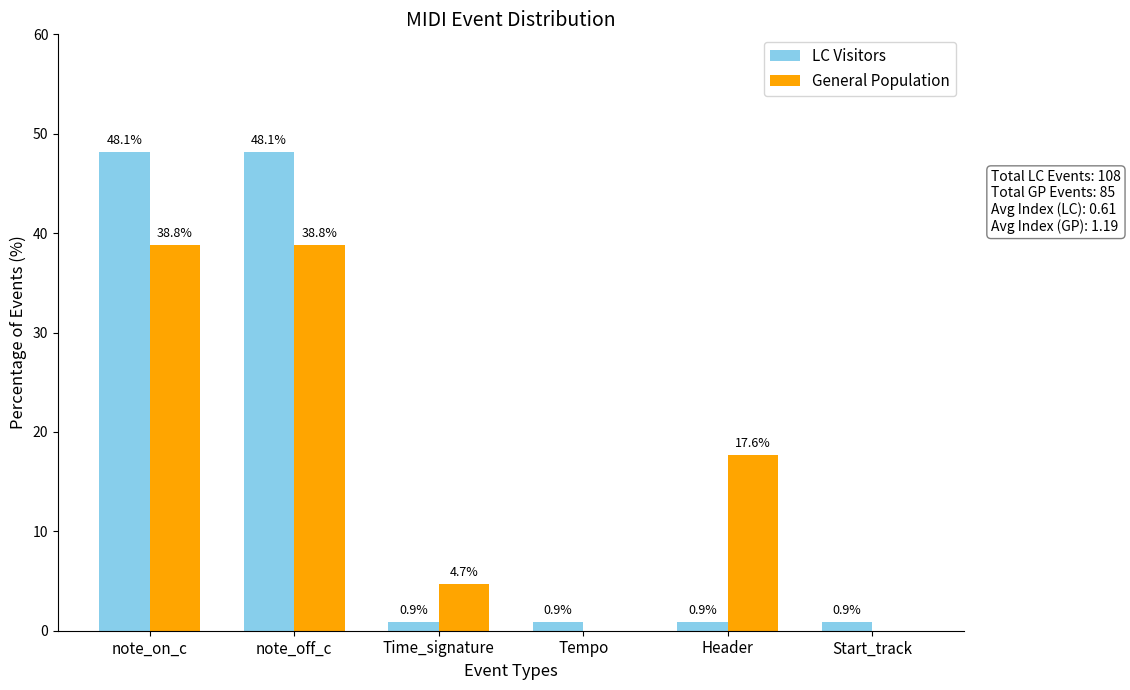

Is the value of LC Visitors at note_off_c greater than the value of General Population at Tempo?

Yes